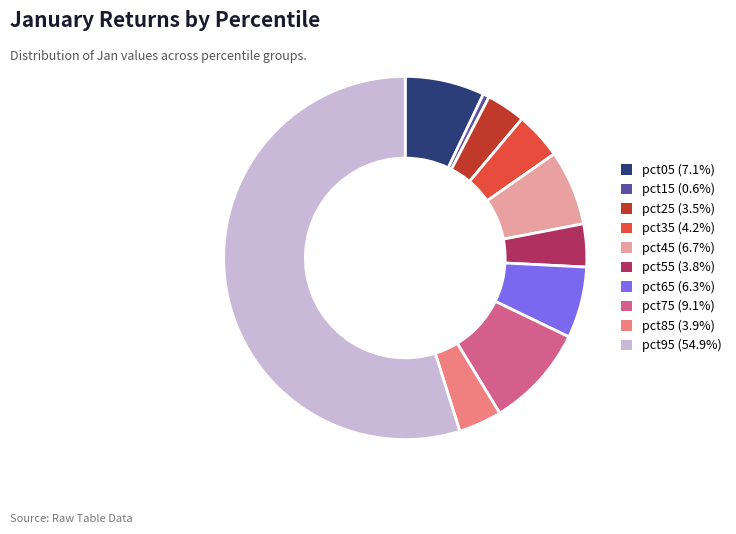

Do pct25 (3.5%) and pct05 (7.1%) together represent more than half of the pie?

No